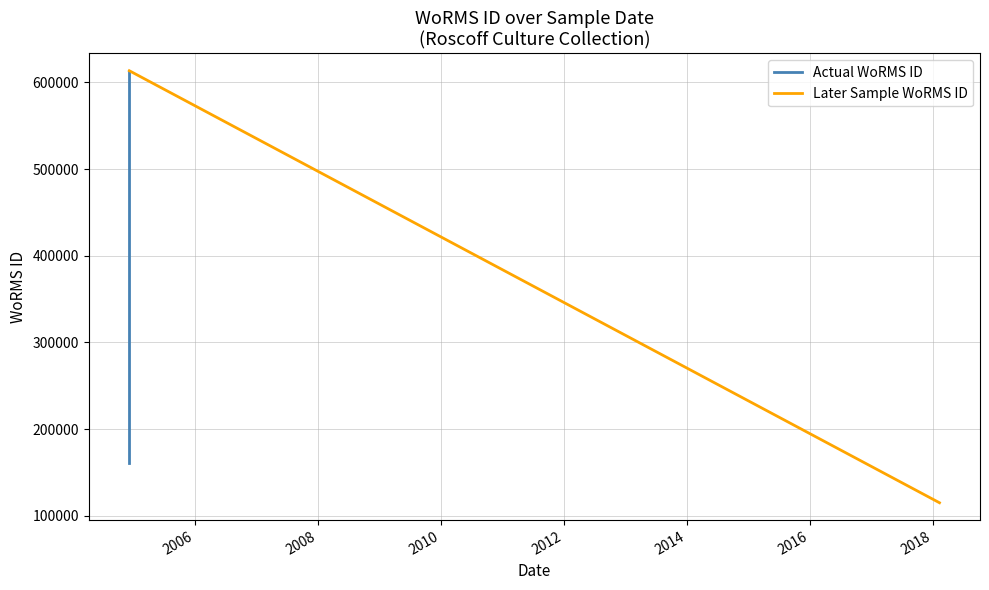

The value at 08-12-2004 is 1055008. True or false?

False